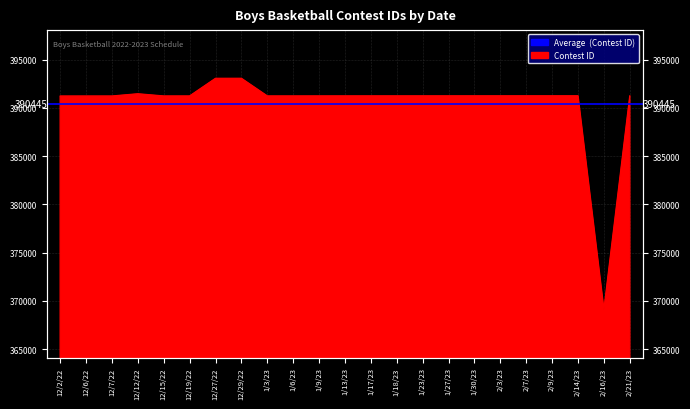

What is the label of the 6th point from the left?

12/19/22